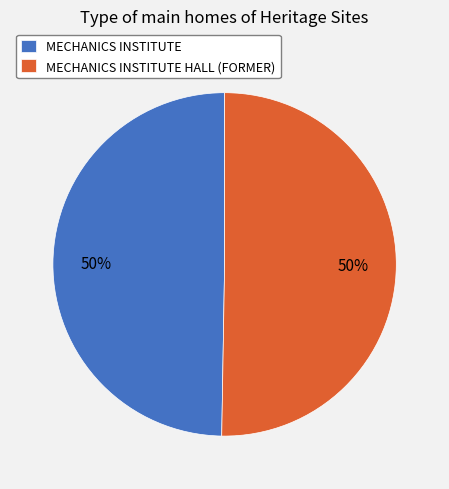

Do MECHANICS INSTITUTE HALL (FORMER) and MECHANICS INSTITUTE together represent more than half of the pie?

Yes